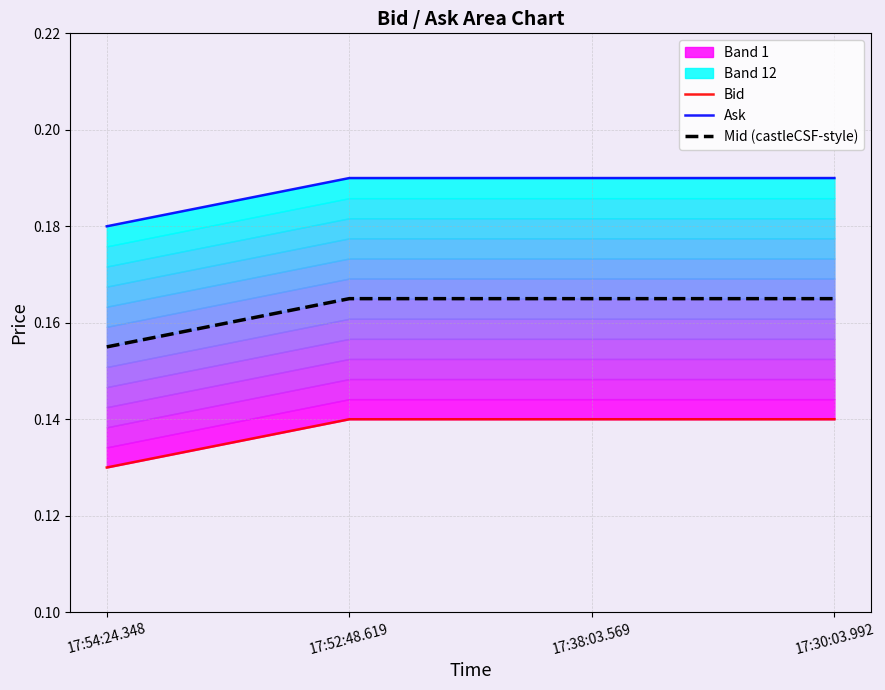

What is the average value of the Ask series?

0.2